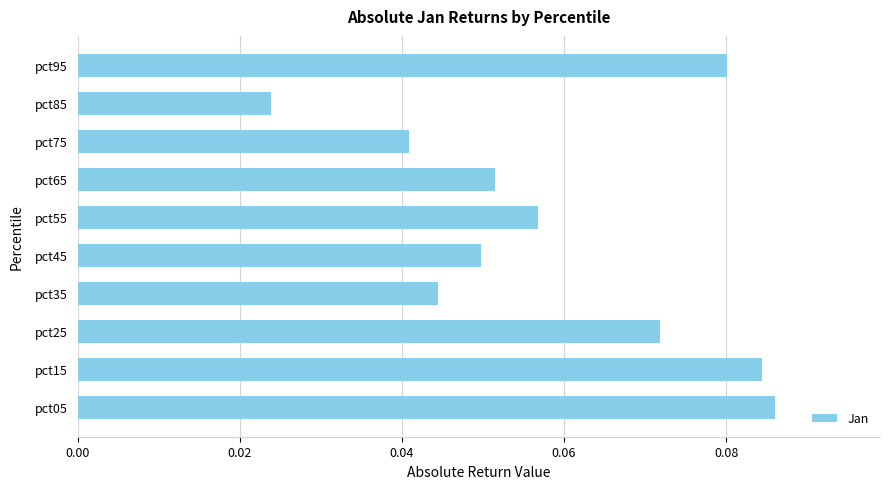

Which has a higher value, pct55 or pct35?

pct55